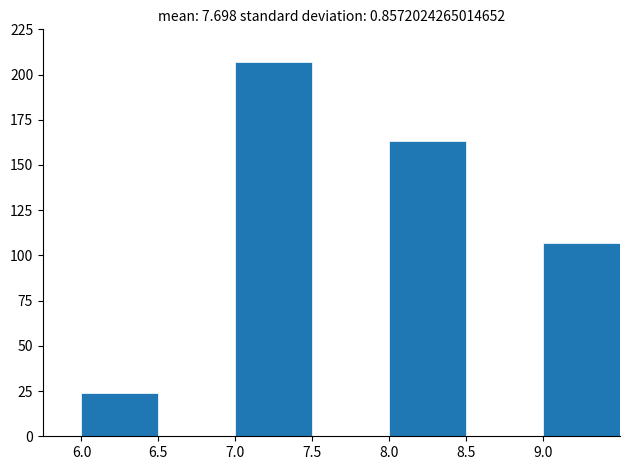

Reading right to left, transcribe all the data shown in this chart.

107	163	207	24